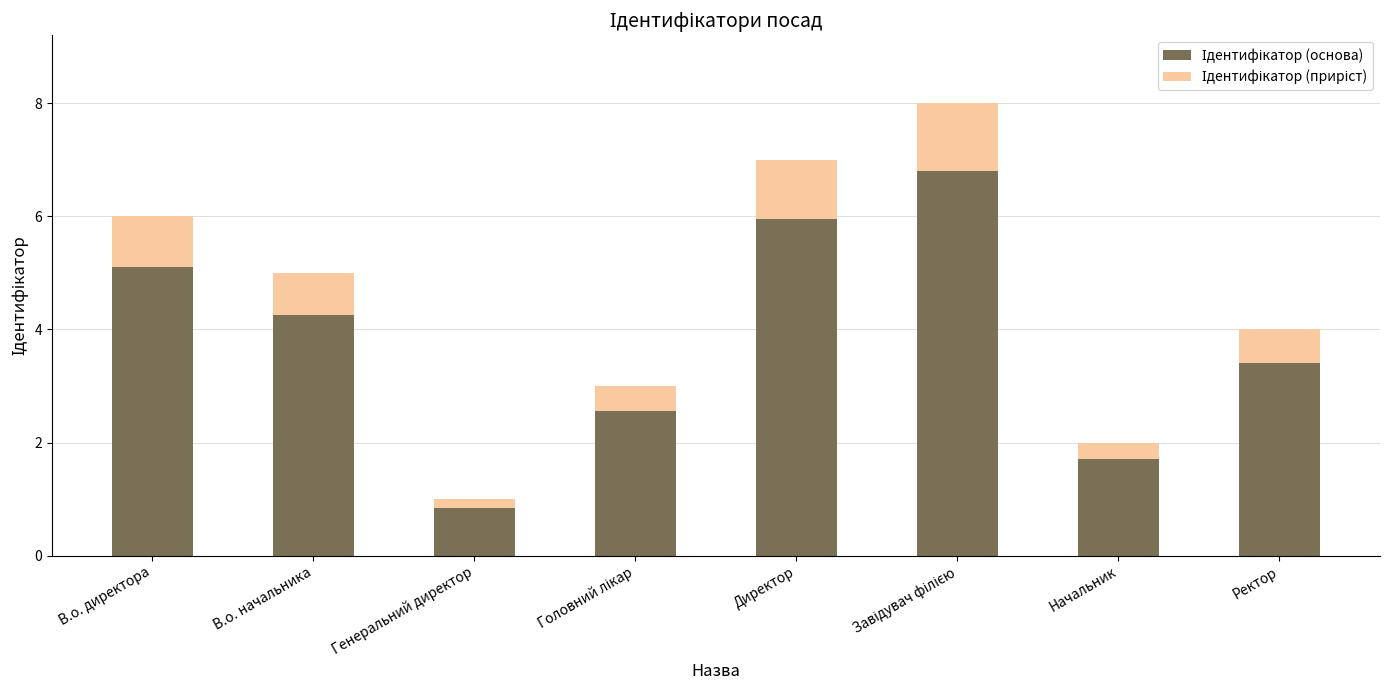

How many bars are there in total?

8